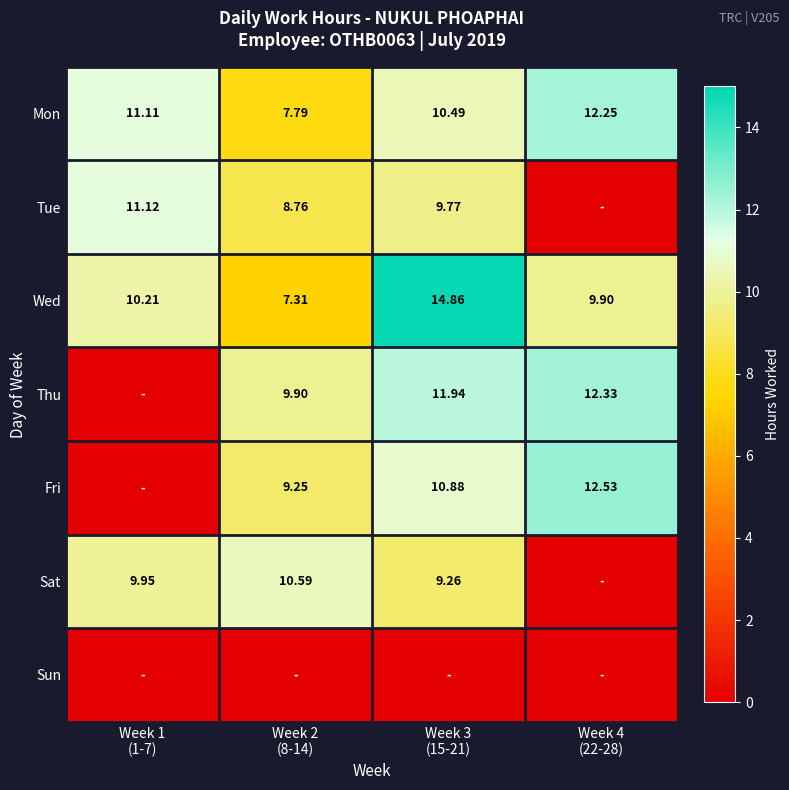

At which category is the sum across all series the highest?

Week 3
(15-21)